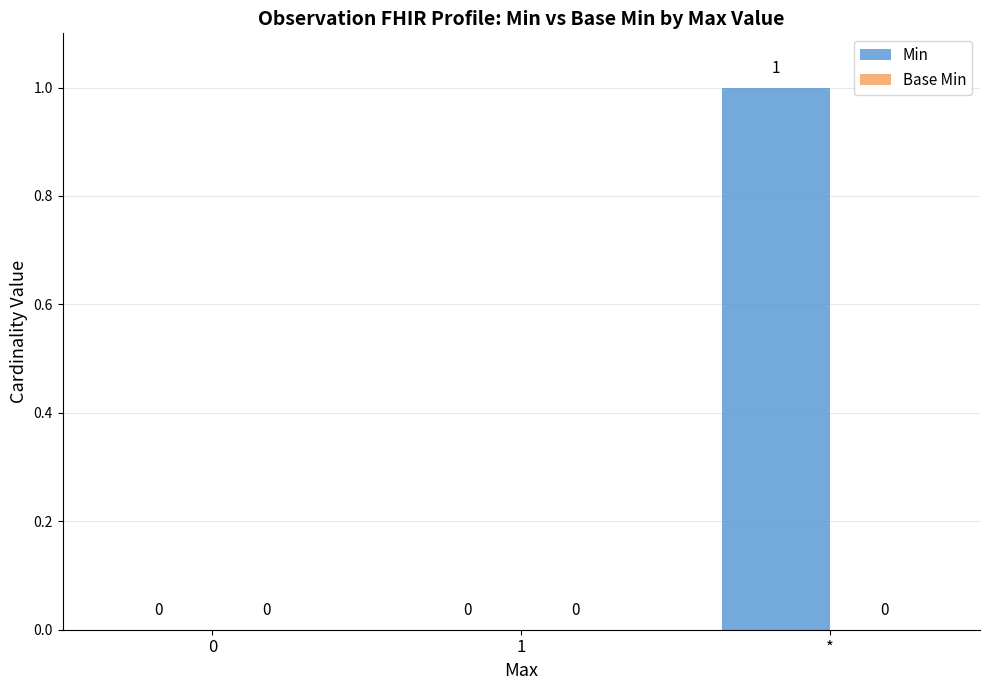

Which category has the highest value across all series?

*